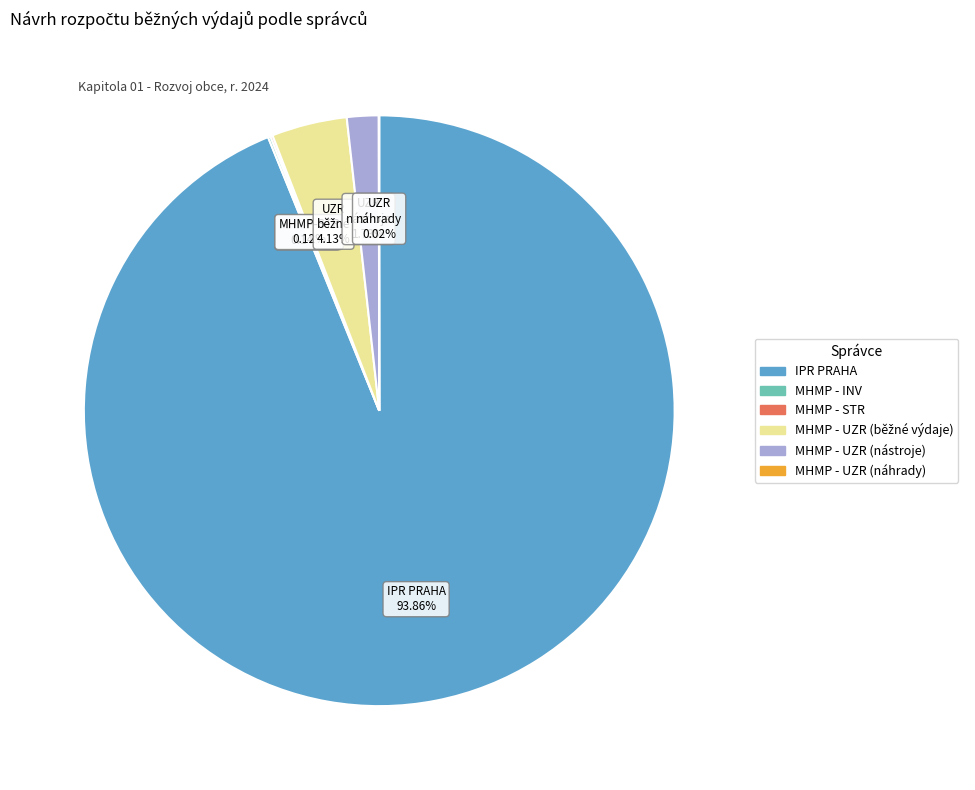

What is the largest slice in the pie chart?

IPR PRAHA